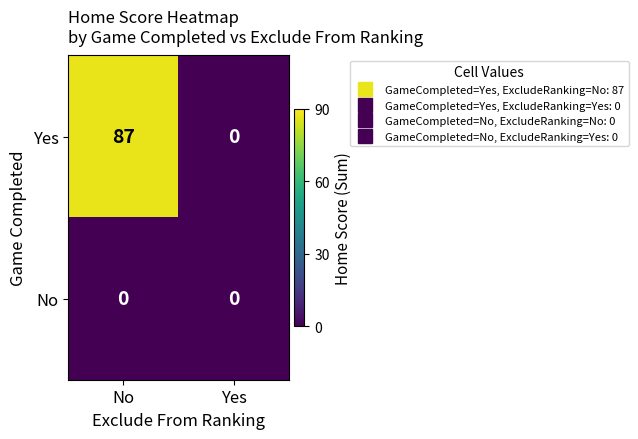

Reading right to left, transcribe all the data shown in this chart.

Yes: Yes=0	No=87
No: Yes=0	No=0